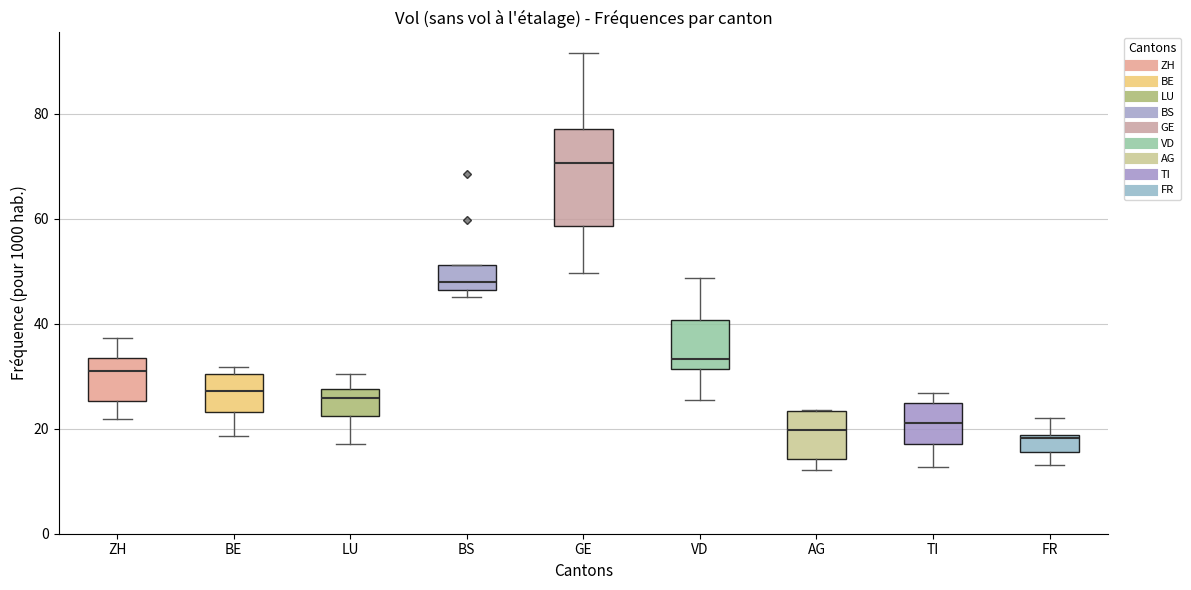

Where does the median line of the box for VD sit on the y-axis? The values are not printed on the chart, so give them approximately, as read against the axis.

34